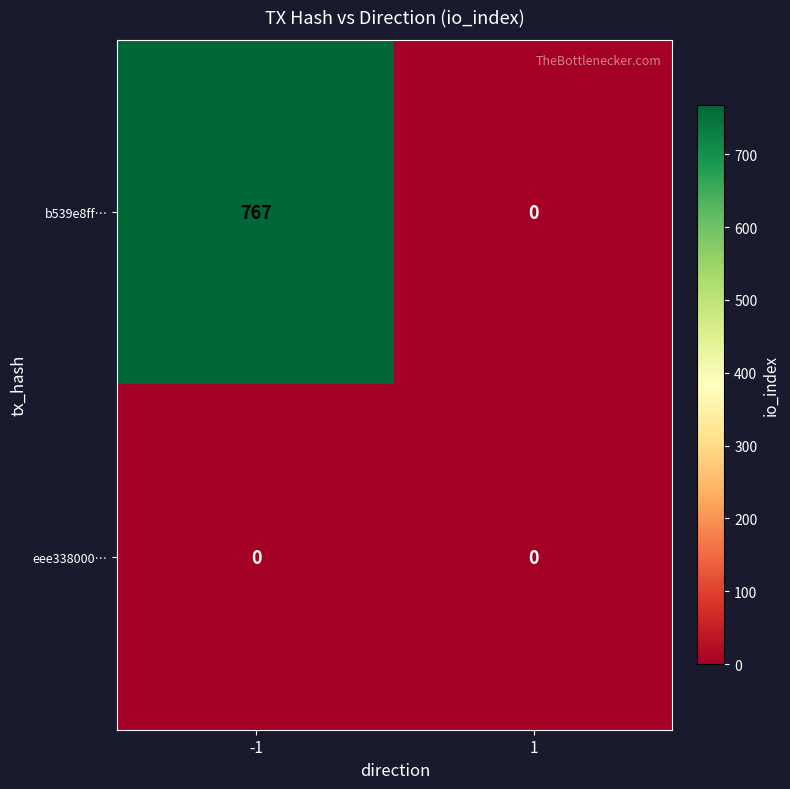

Which series has the largest total across all categories?

b539e8ff…